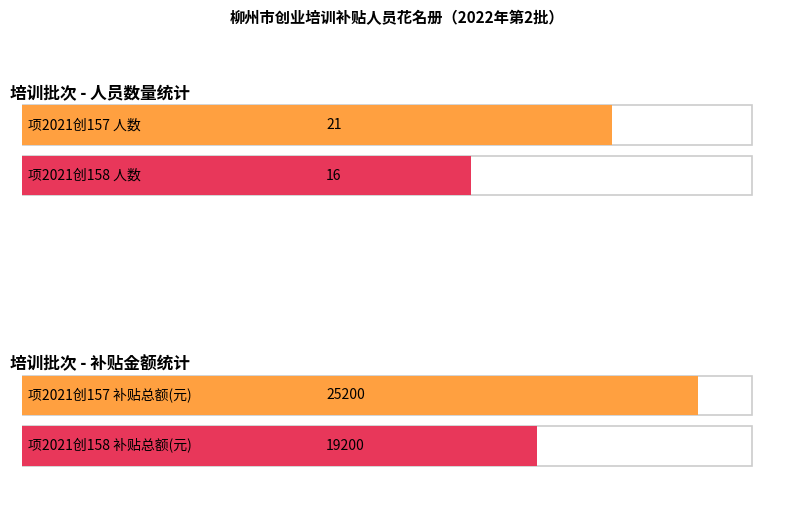

Are the bars grouped side by side (vs. stacked)?

Yes